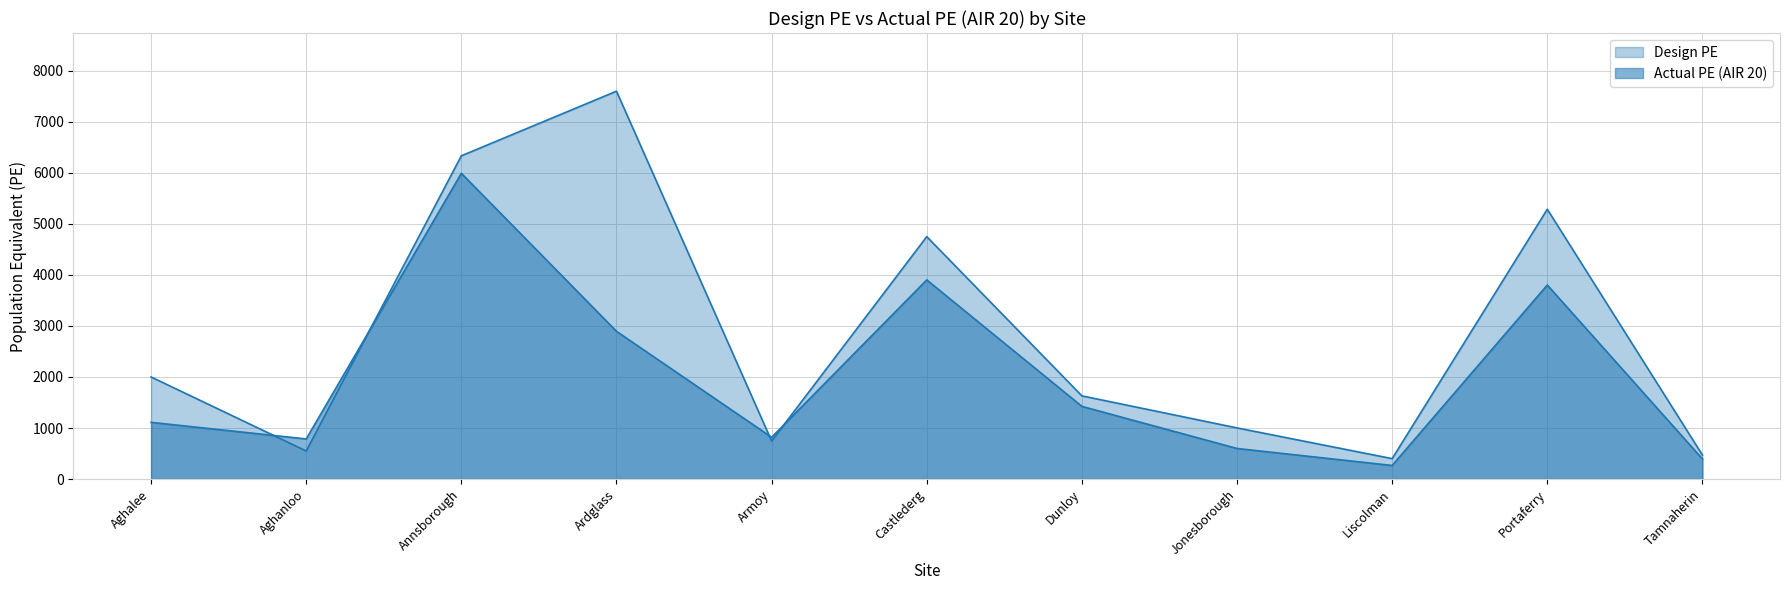

What is the label of the 5th point from the left?

Armoy